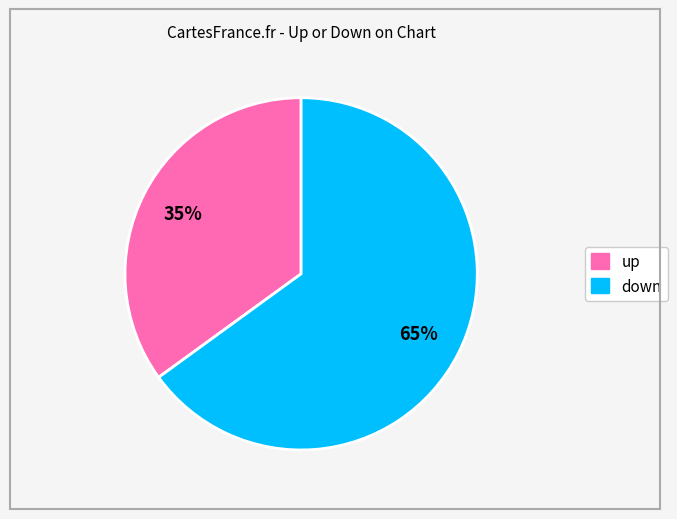

Which category accounts for the majority?

down